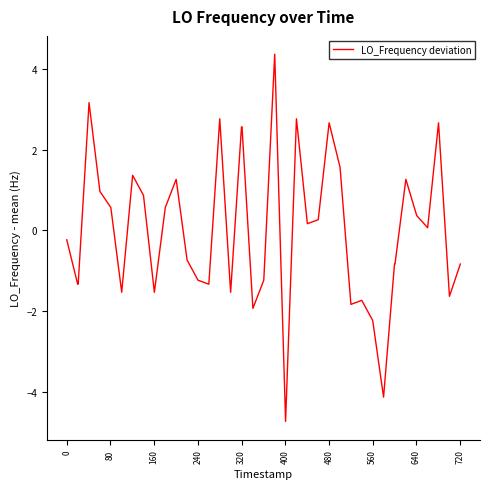

Is this an area chart (filled region under the line)?

No